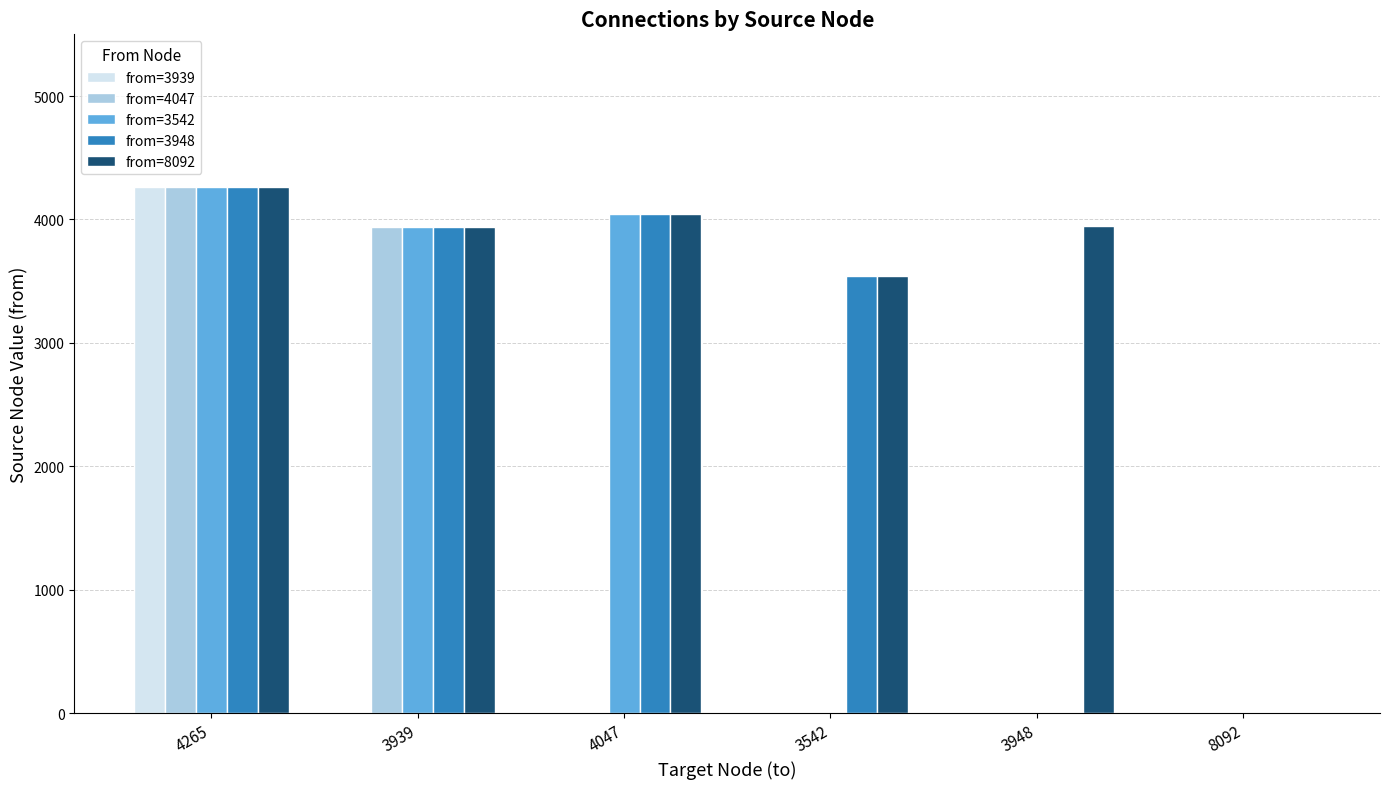

Are the bars grouped side by side (vs. stacked)?

Yes